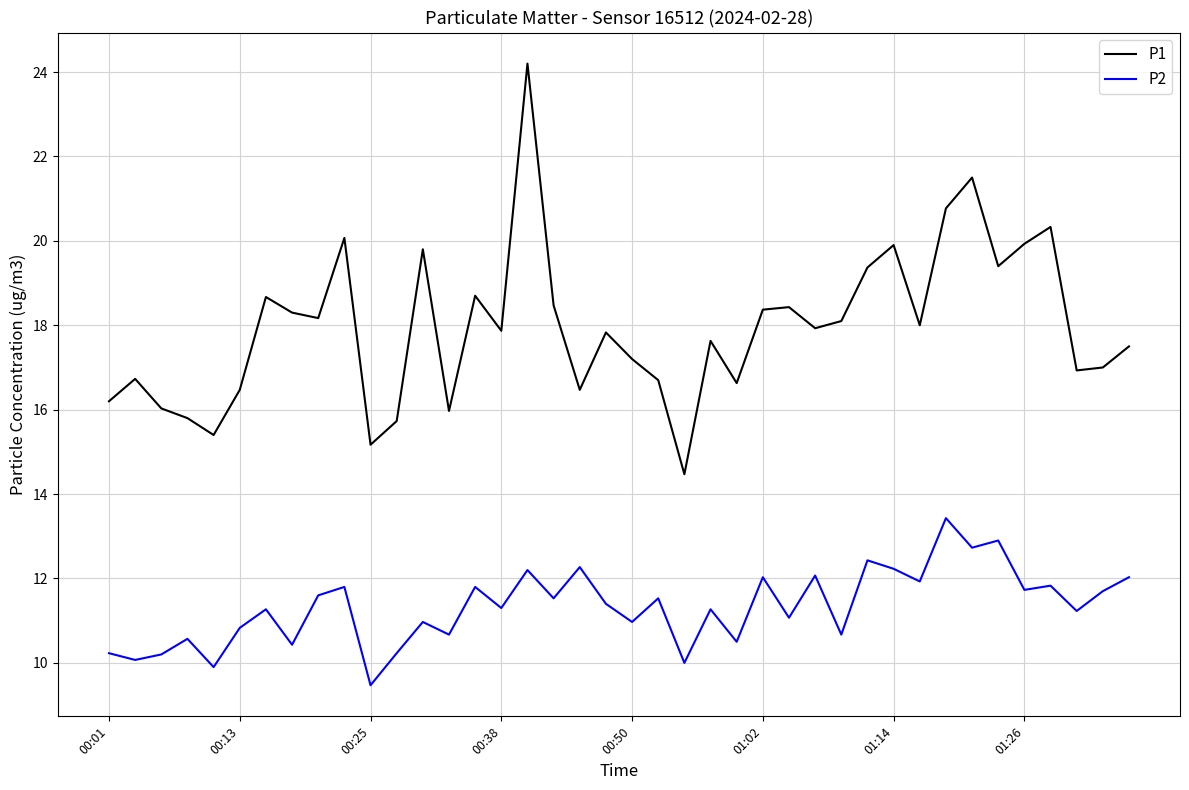

Count the number of data series in this chart.

2